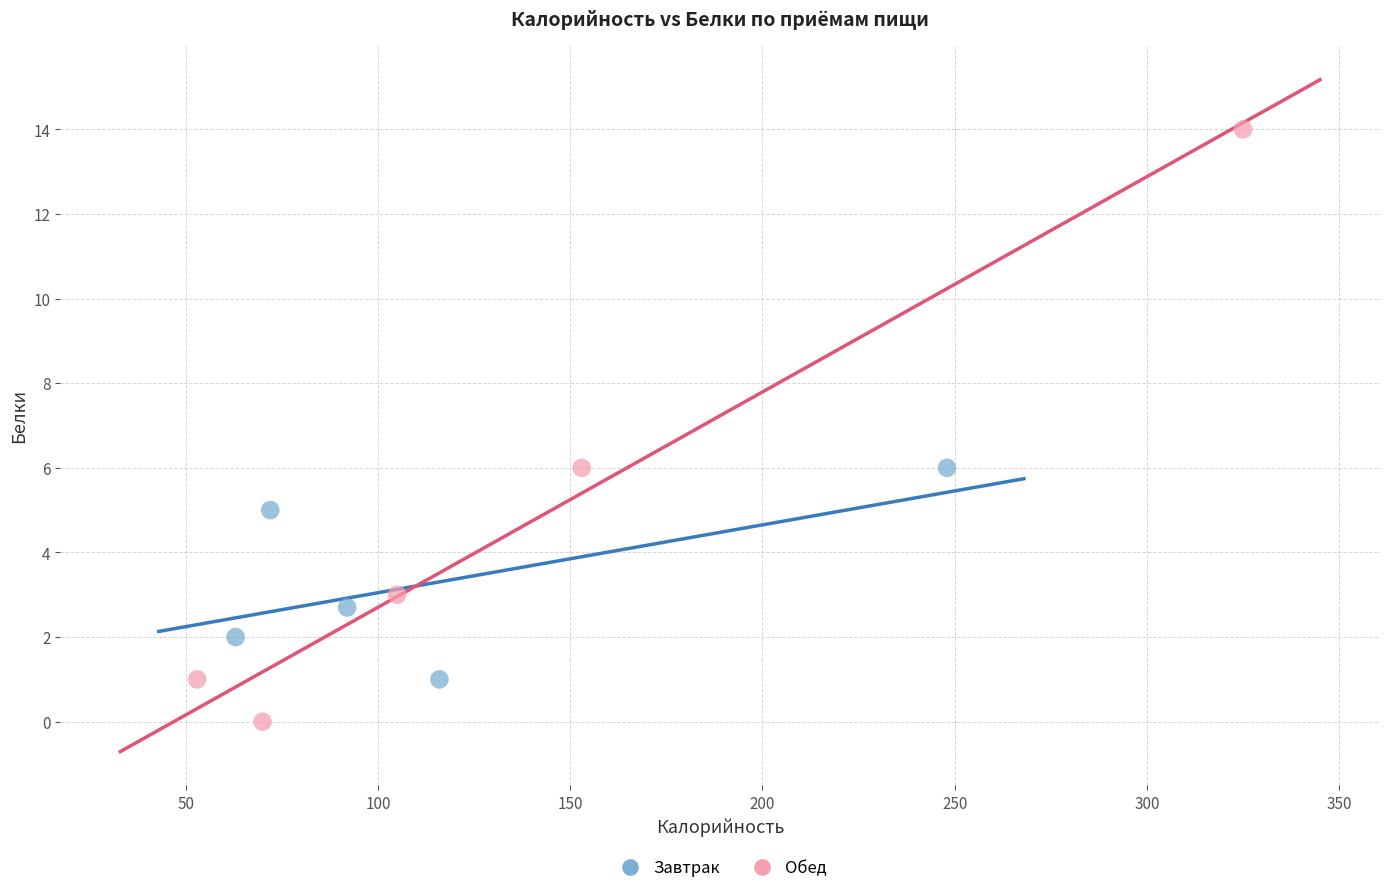

What are all the series names shown in the legend?

Завтрак, Обед